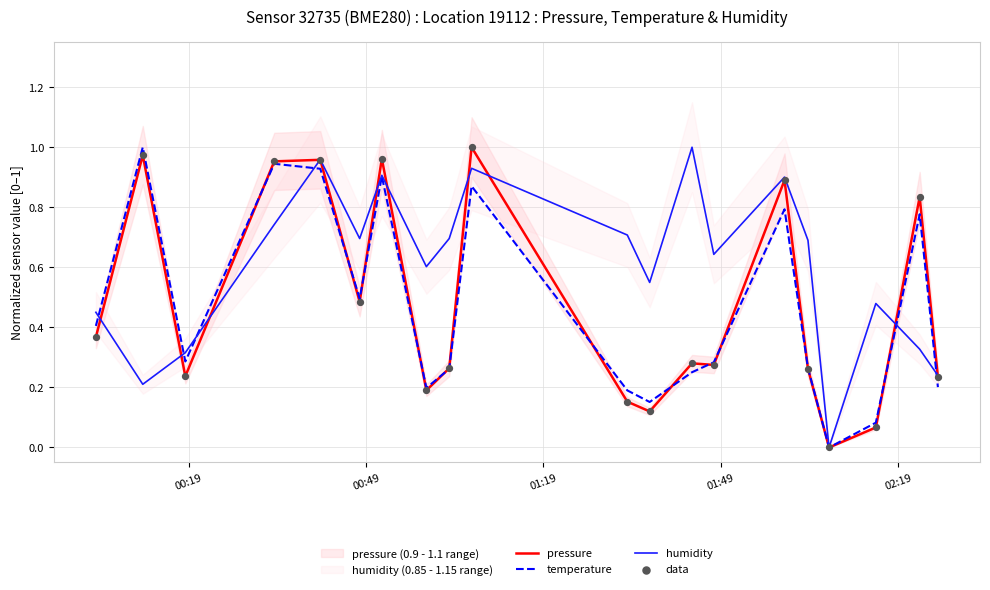

At how many categories does at least one series exceed 0?

19